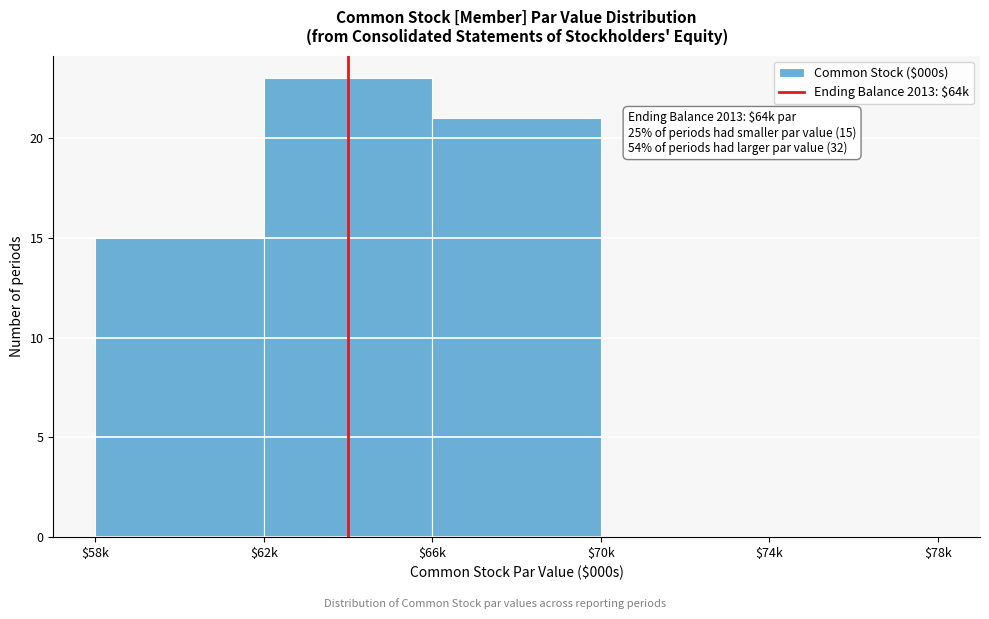

What is the maximum value shown in the chart?

23